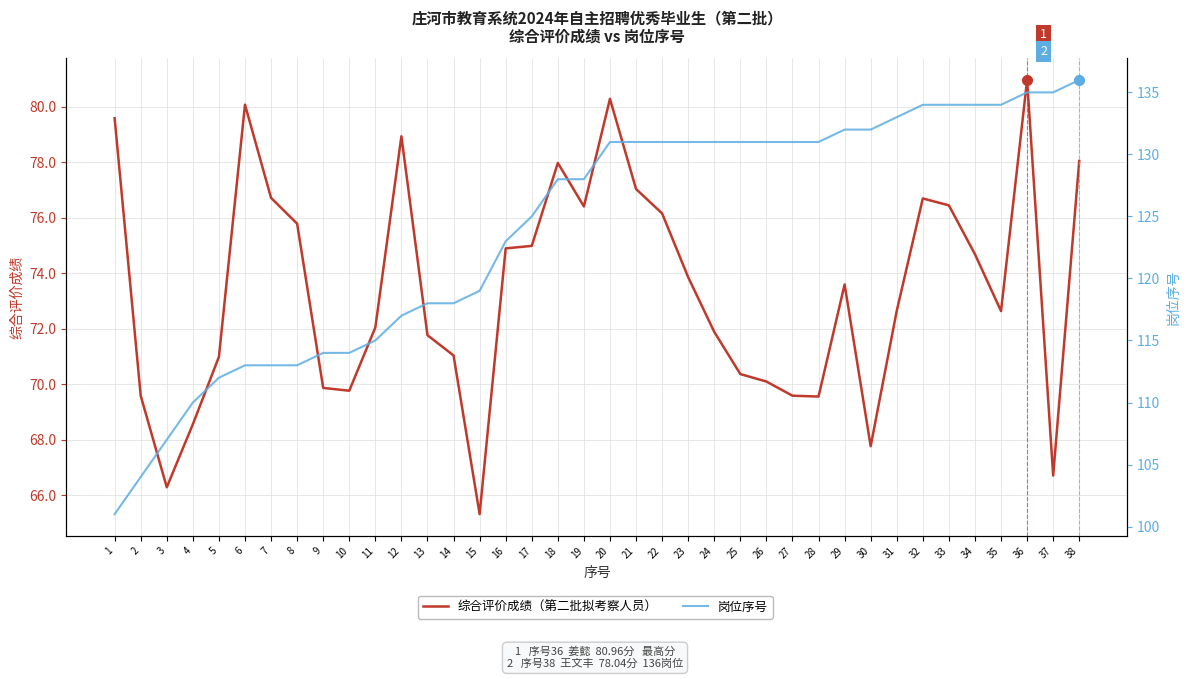

True or false: 综合评价成绩 and 岗位序号 cross at least once.

False